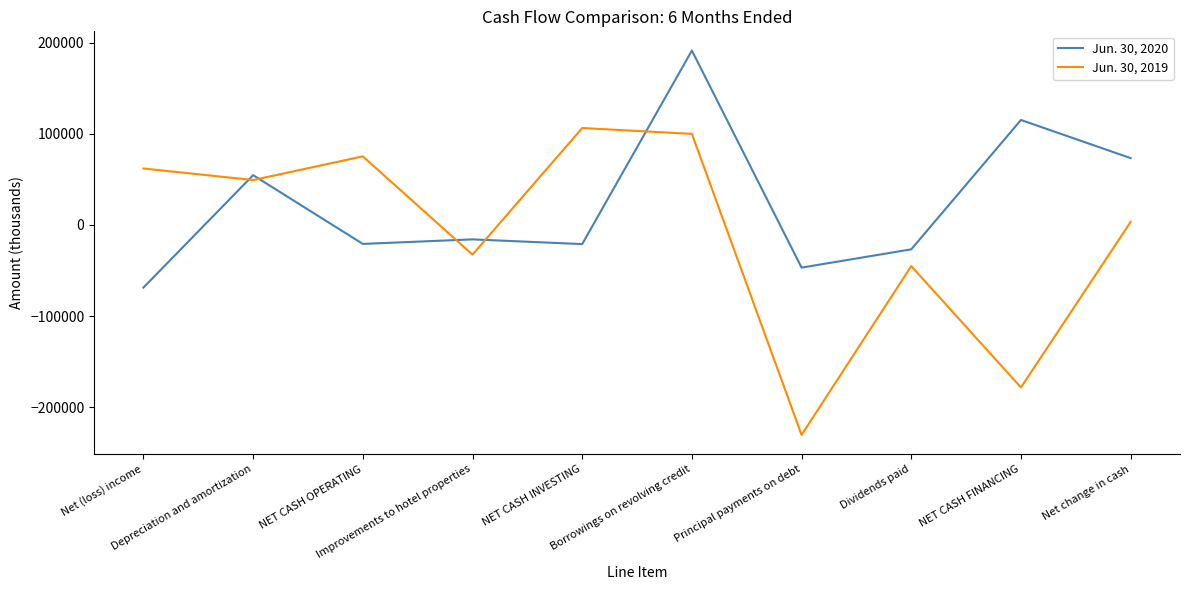

What is the greatest value displayed?

191500